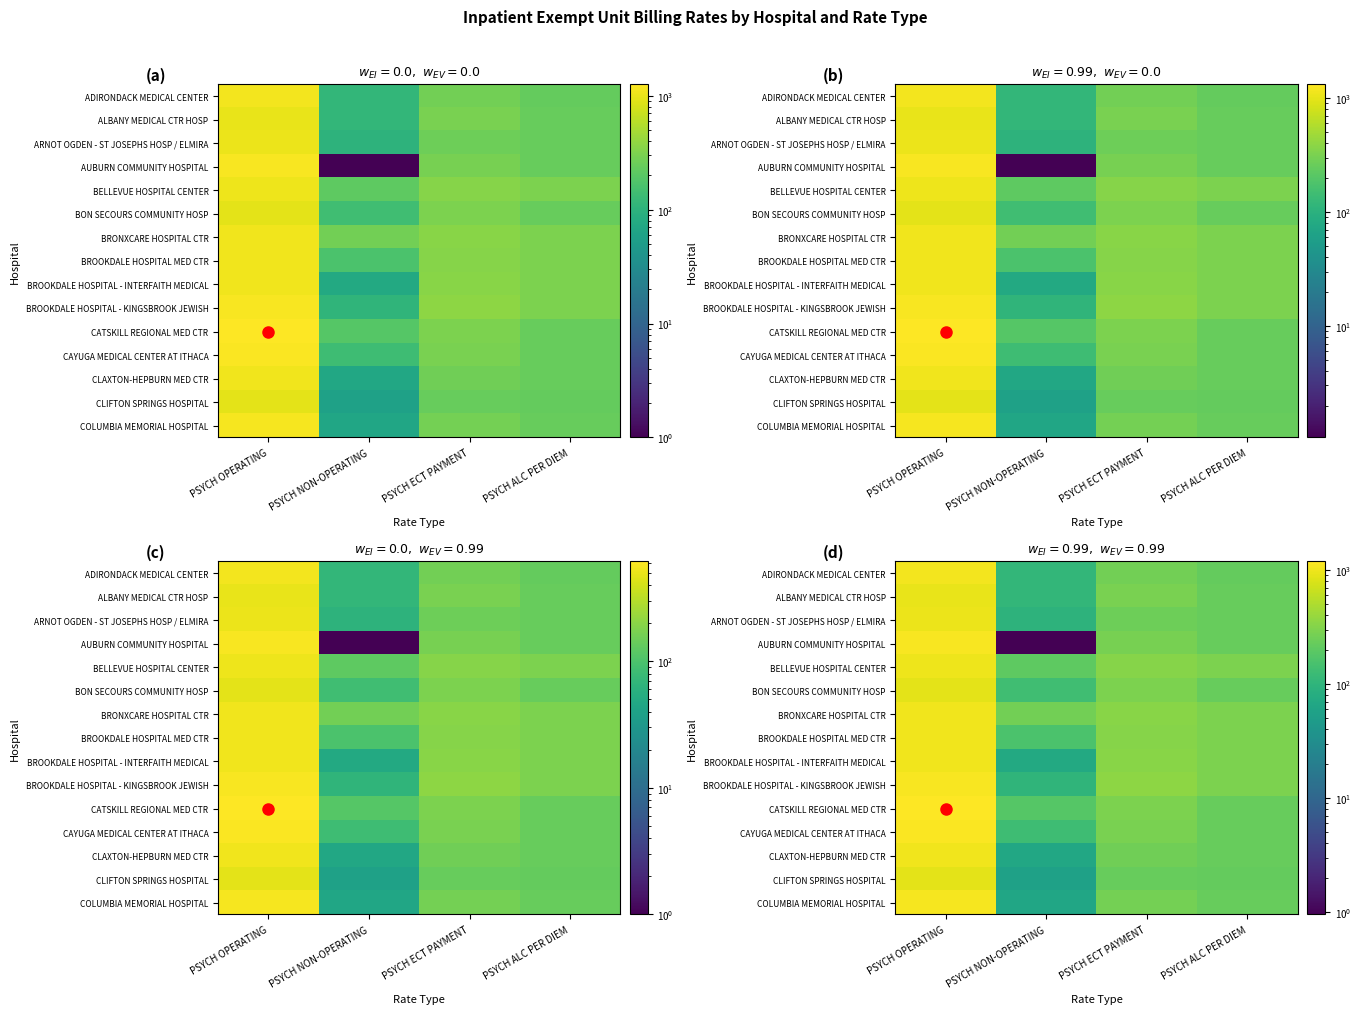

The BROOKDALE HOSPITAL MED CTR series shows 1017.3 at PSYCH OPERATING. True or false?

True